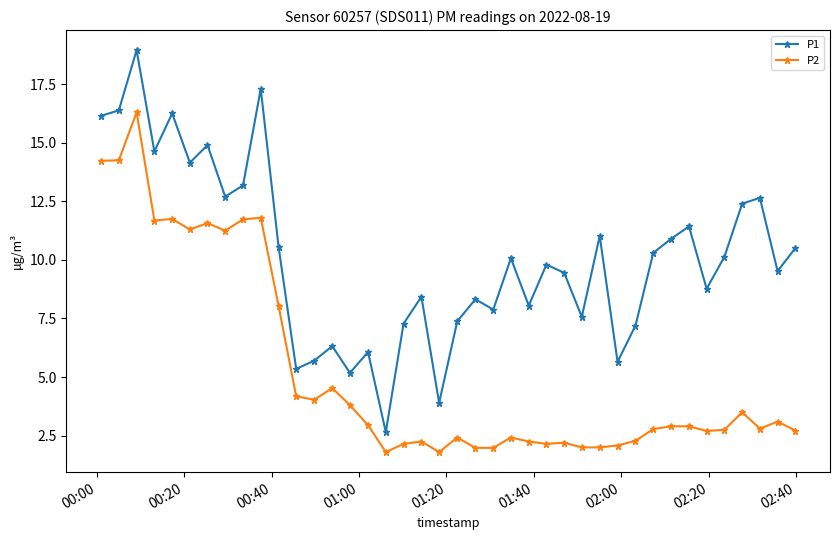

What is the value of the P1 point at the 16th from the left?

6.1